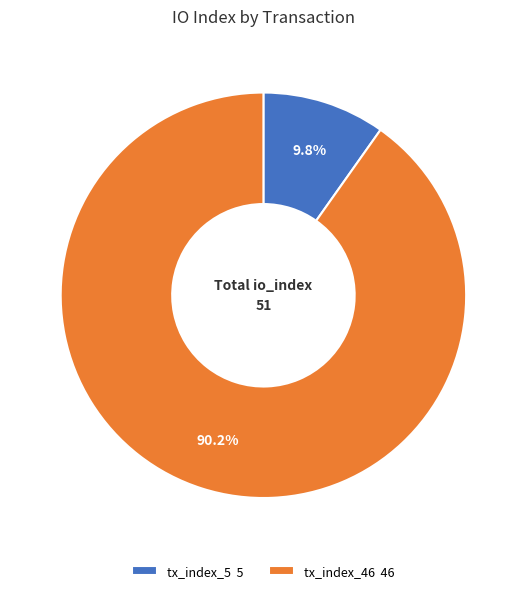

Is it true that tx_index_46 is 90% of the pie?

True